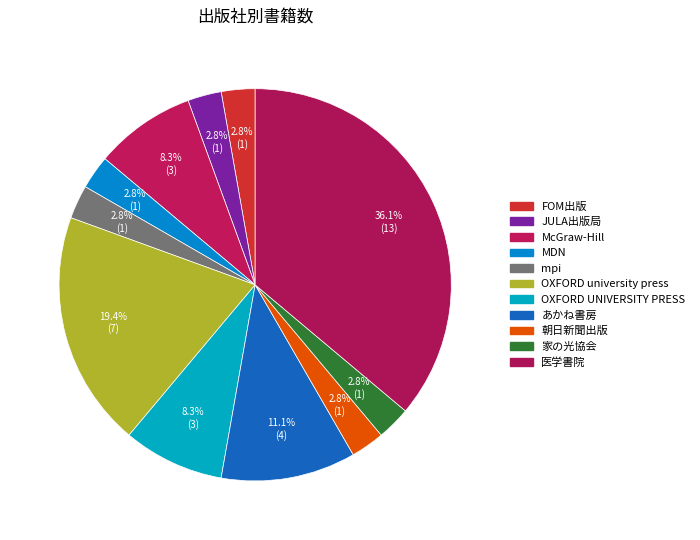

To the nearest percent, what is the combined percentage of McGraw-Hill and JULA出版局?

11%